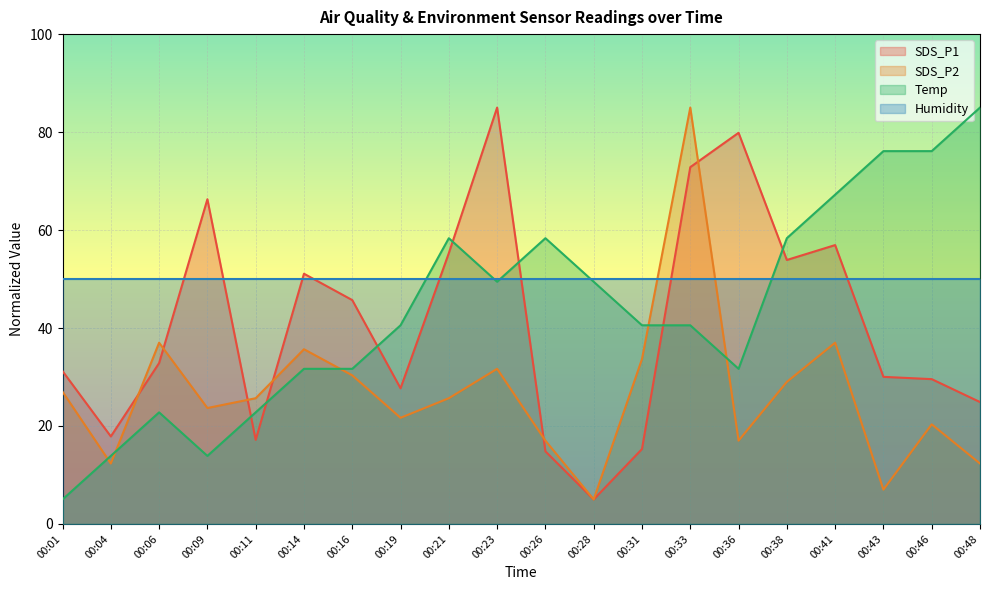

How many times do SDS_P2 and Temp cross each other?

5